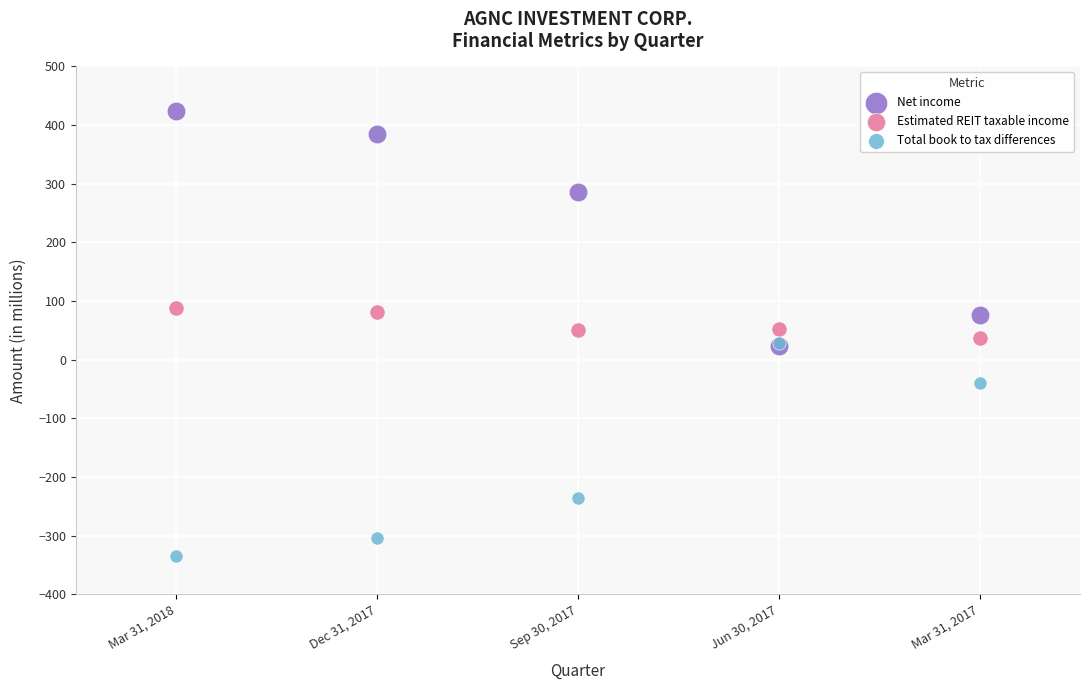

Which series has the largest Y range (max minus min)?

Net income